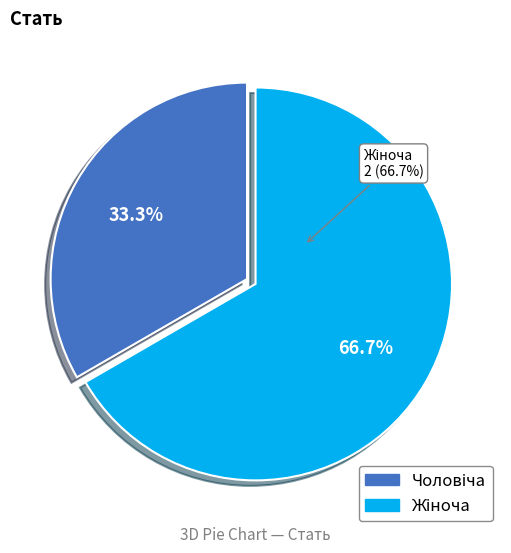

True or false: Жіноча accounts for 80% of the total.

False